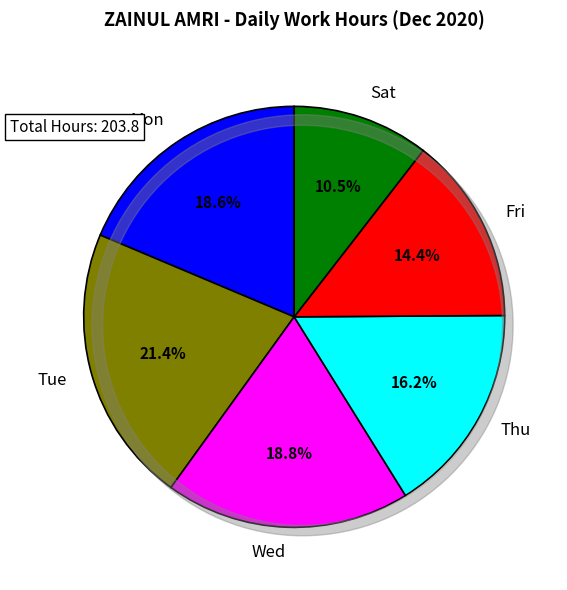

Does any single category account for the majority?

No